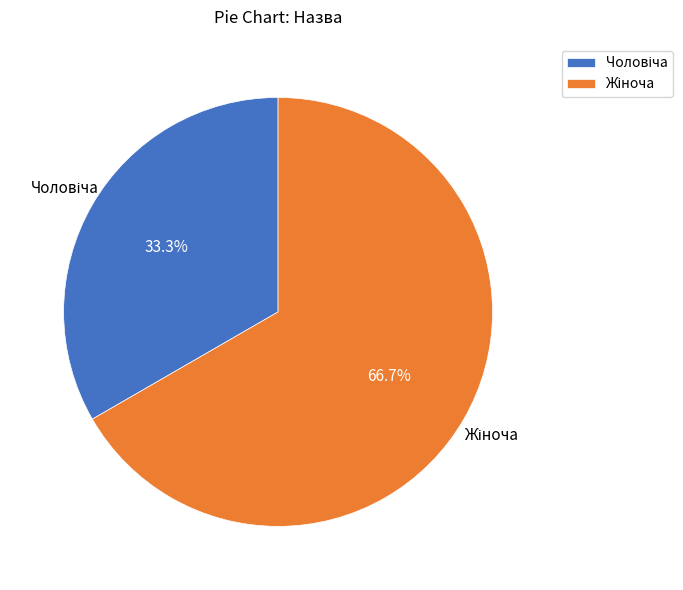

Does any single category account for the majority?

Yes